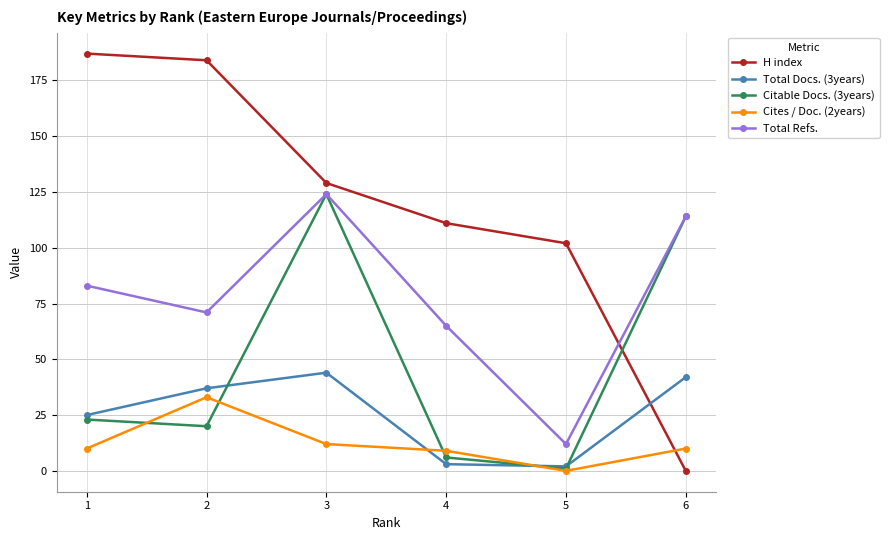

How many lines are shown in the chart?

5